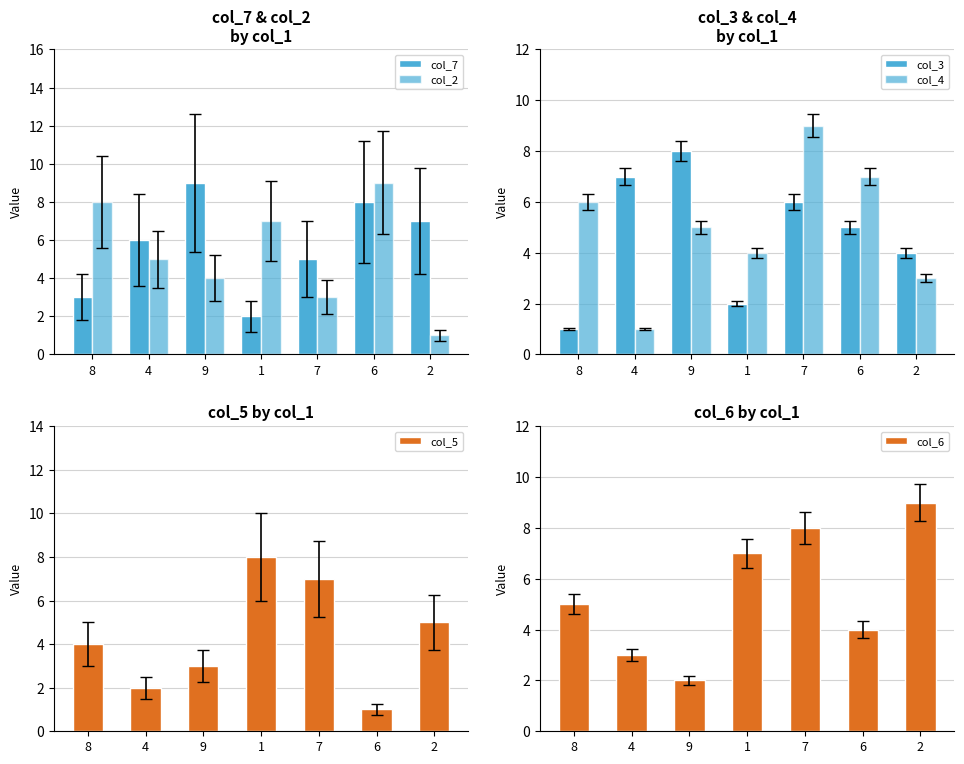

At which category is the sum across all series the highest?

7